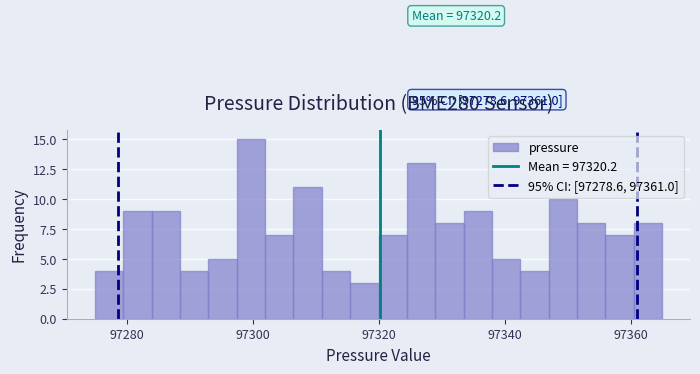

Around what value on the x-axis is the tallest bar? Give the approximate position of its centre, as read against the axis.

97300